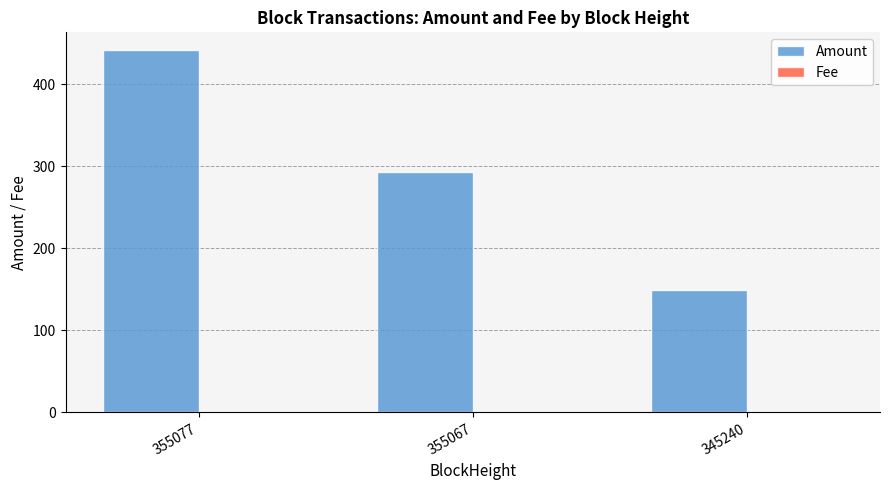

What is the sum of all Amount values?

883.4